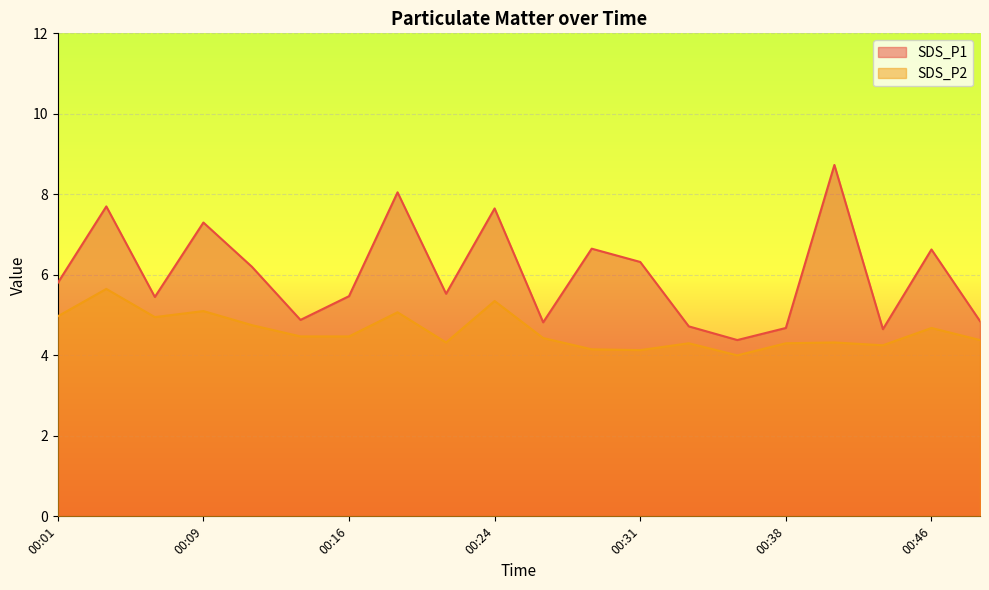

True or false: SDS_P2 has more than 2 points higher than both neighbors.

True